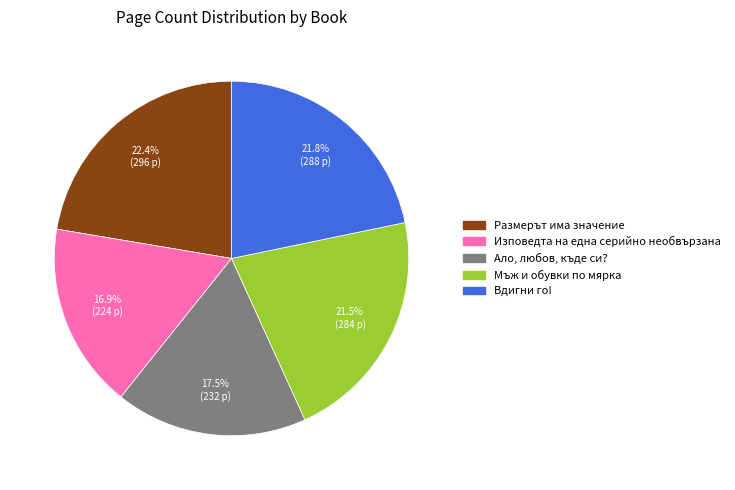

Do Ало, любов, къде си? and Мъж и обувки по мярка together represent more than half of the pie?

No